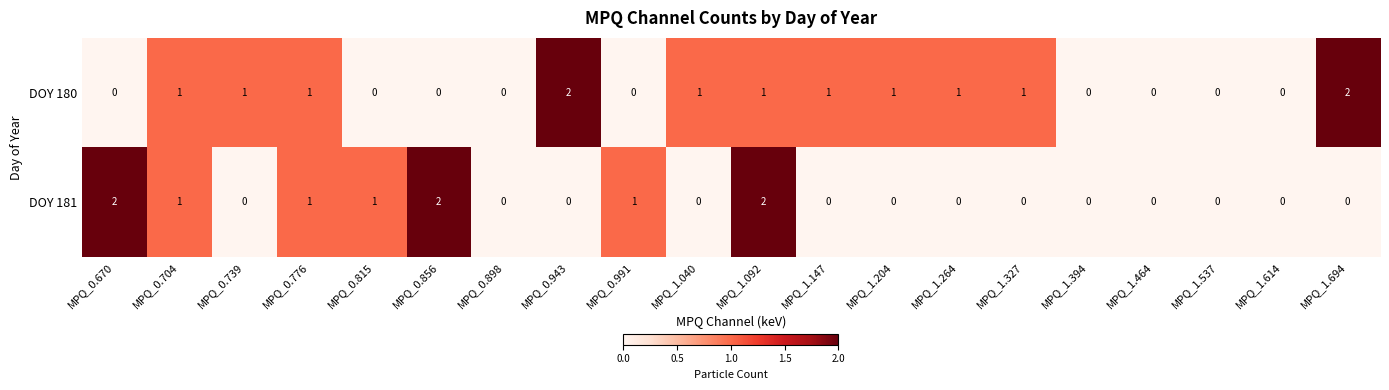

True or false: DOY 180 has a value of 0 at MPQ_1.614.

True